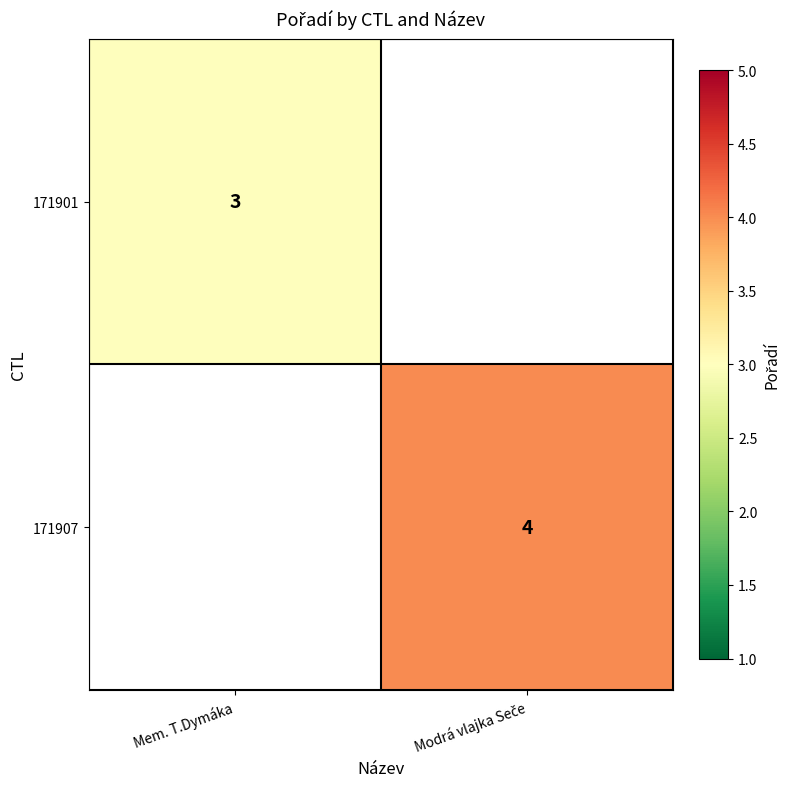

The value of 171901 at Mem. T.Dymáka is 1. True or false?

False